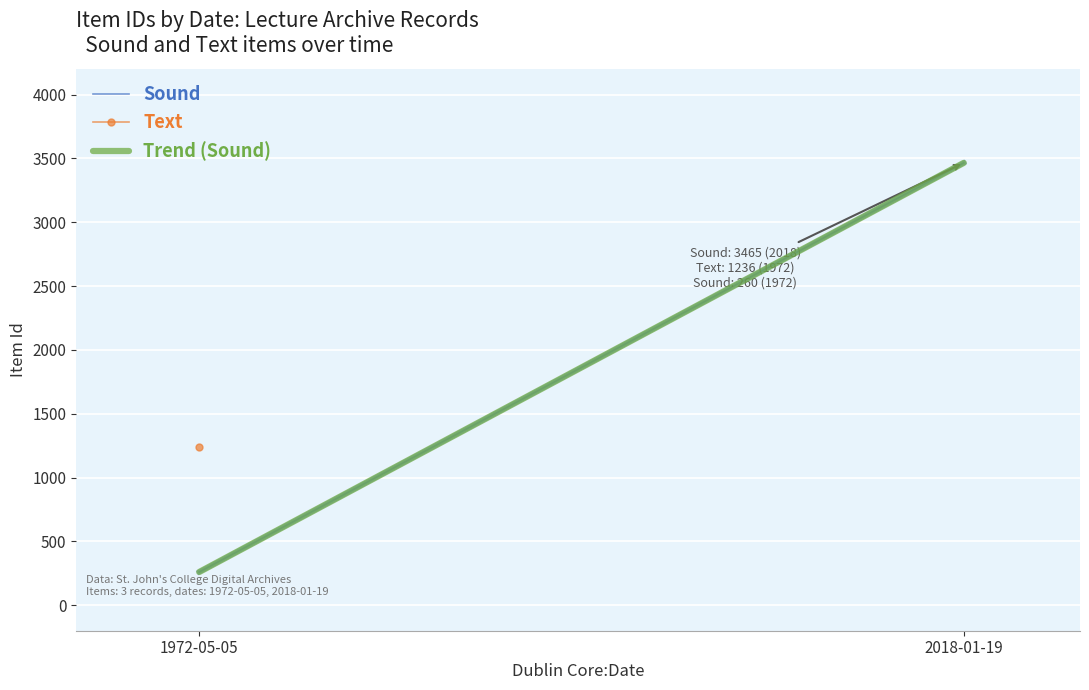

What is the difference between the Sound values at 1972-05-05 and 2018-01-19?

3205